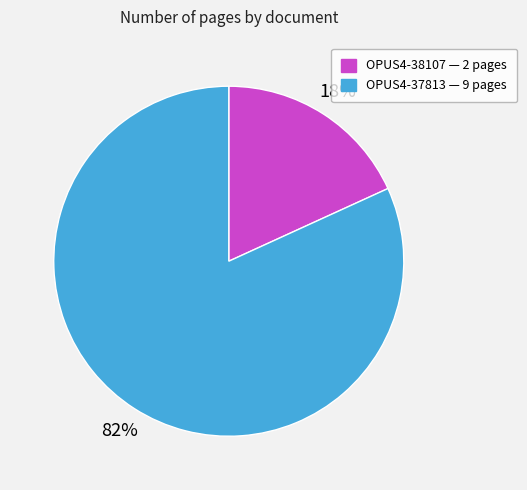

Is the sum of OPUS4-37813 — 9 pages and OPUS4-38107 — 2 pages greater than half?

Yes